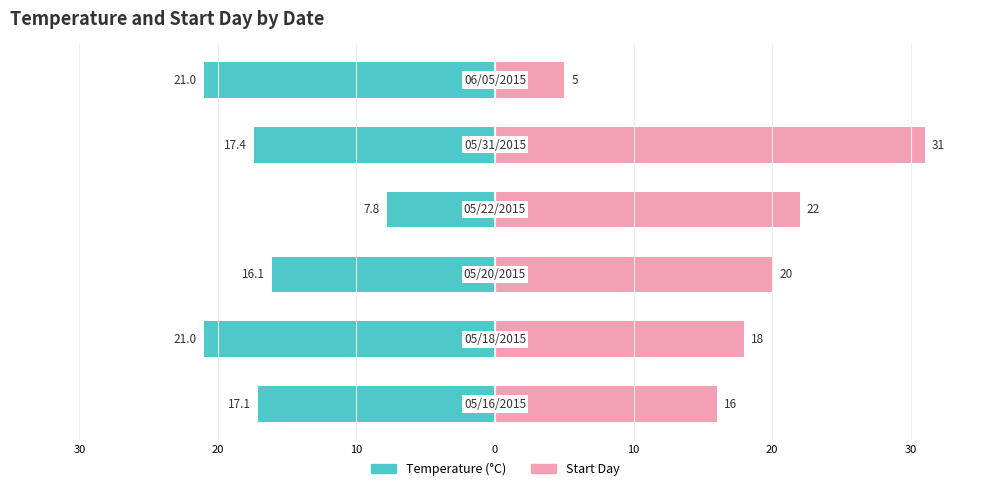

Which series has the widest spread of values?

Start Day